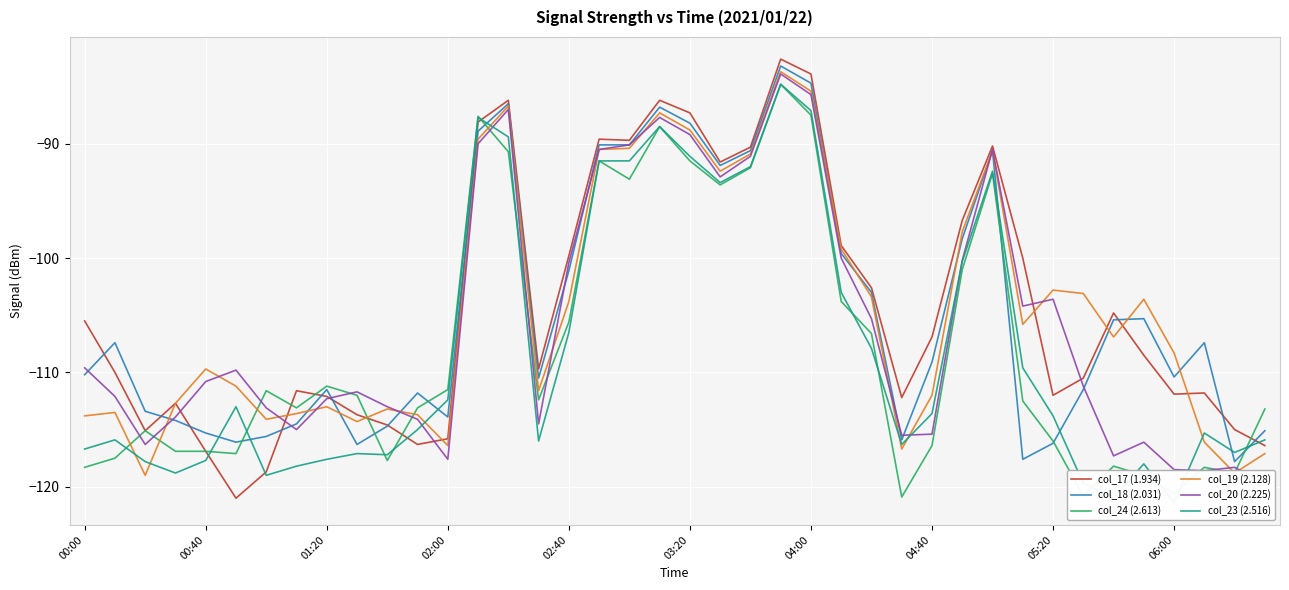

At how many categories does at least one series exceed -107?

22